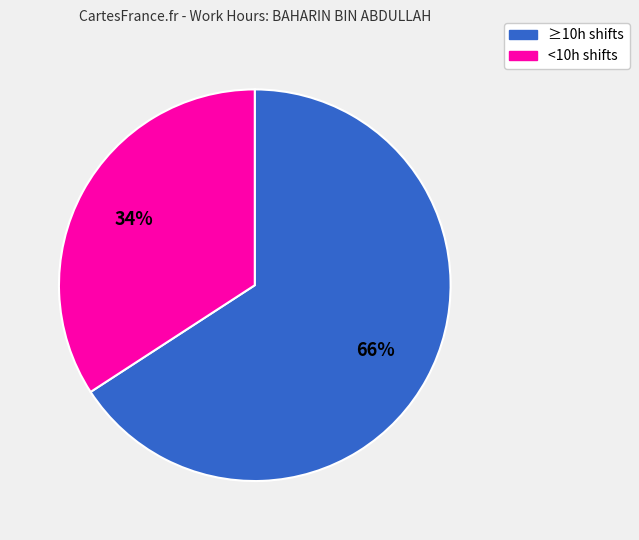

Is there a majority slice in this chart?

Yes